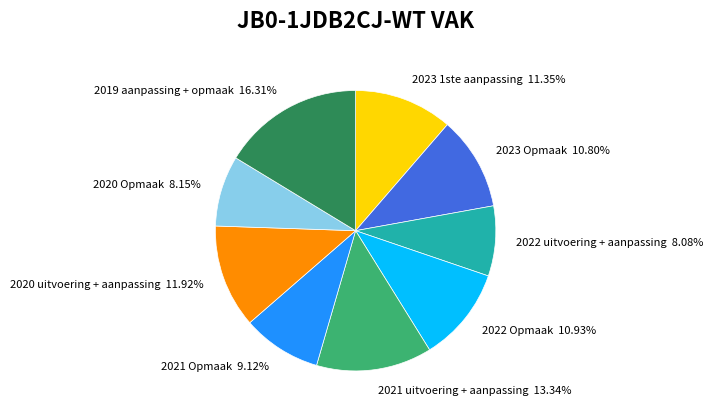

Which category has the biggest portion of the pie?

2019 aanpassing + opmaak